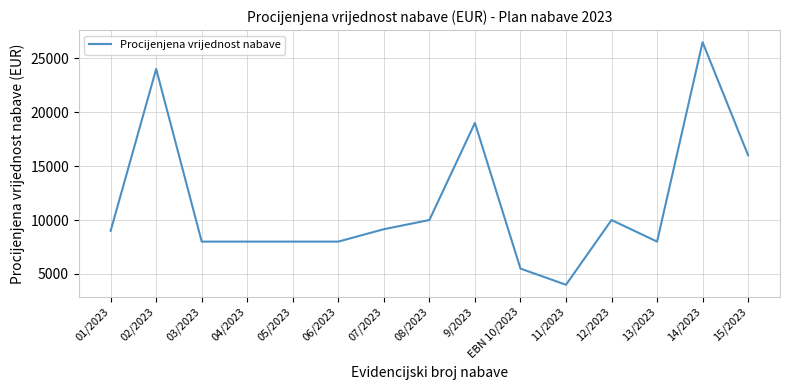

Does the chart have visible grid lines?

Yes